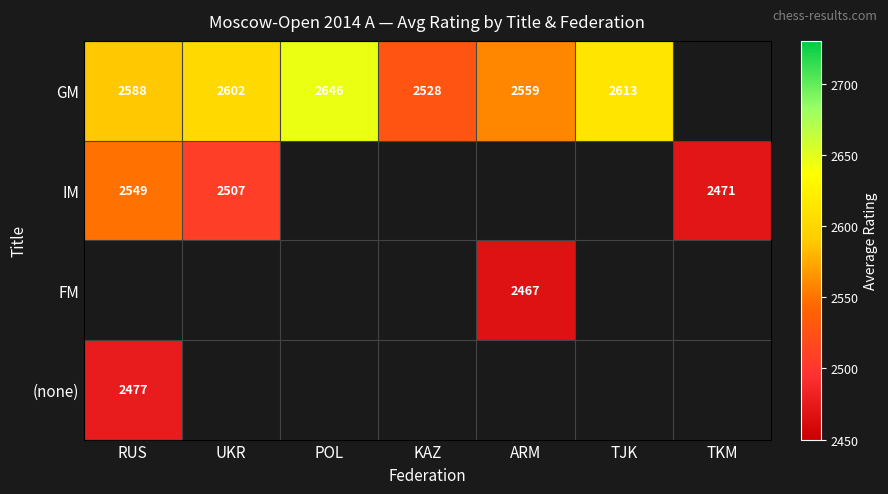

Which label corresponds to the smallest value in the chart?

ARM